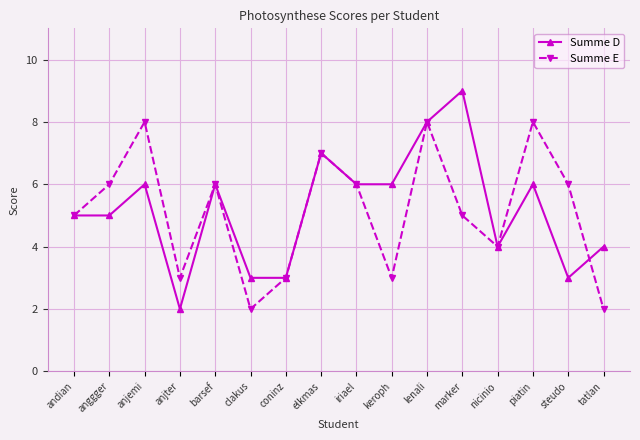

What position from the right is tatlan?

1